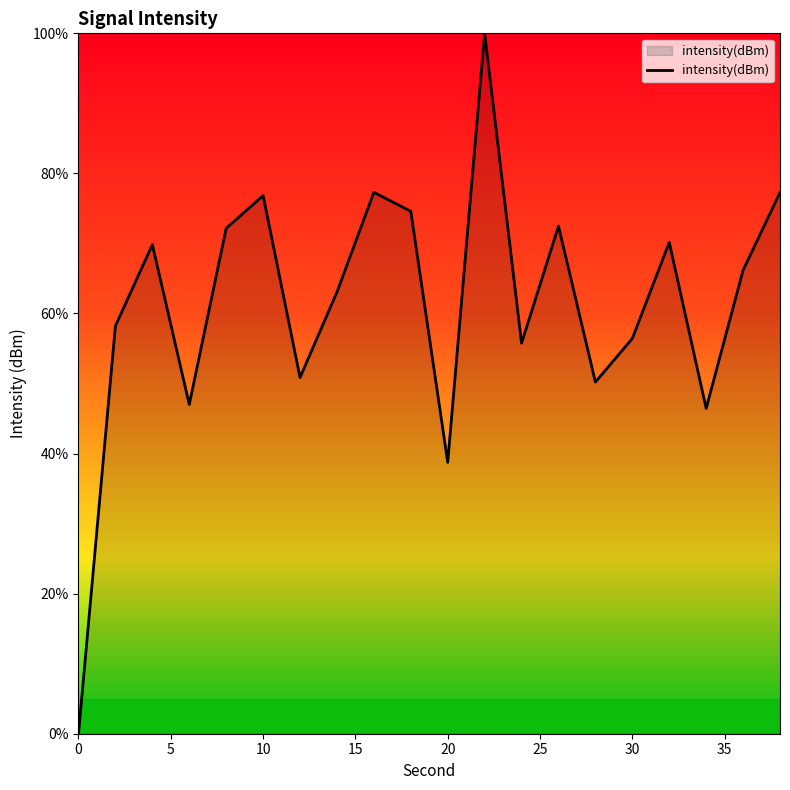

What is the difference between the maximum and minimum values?

100.0